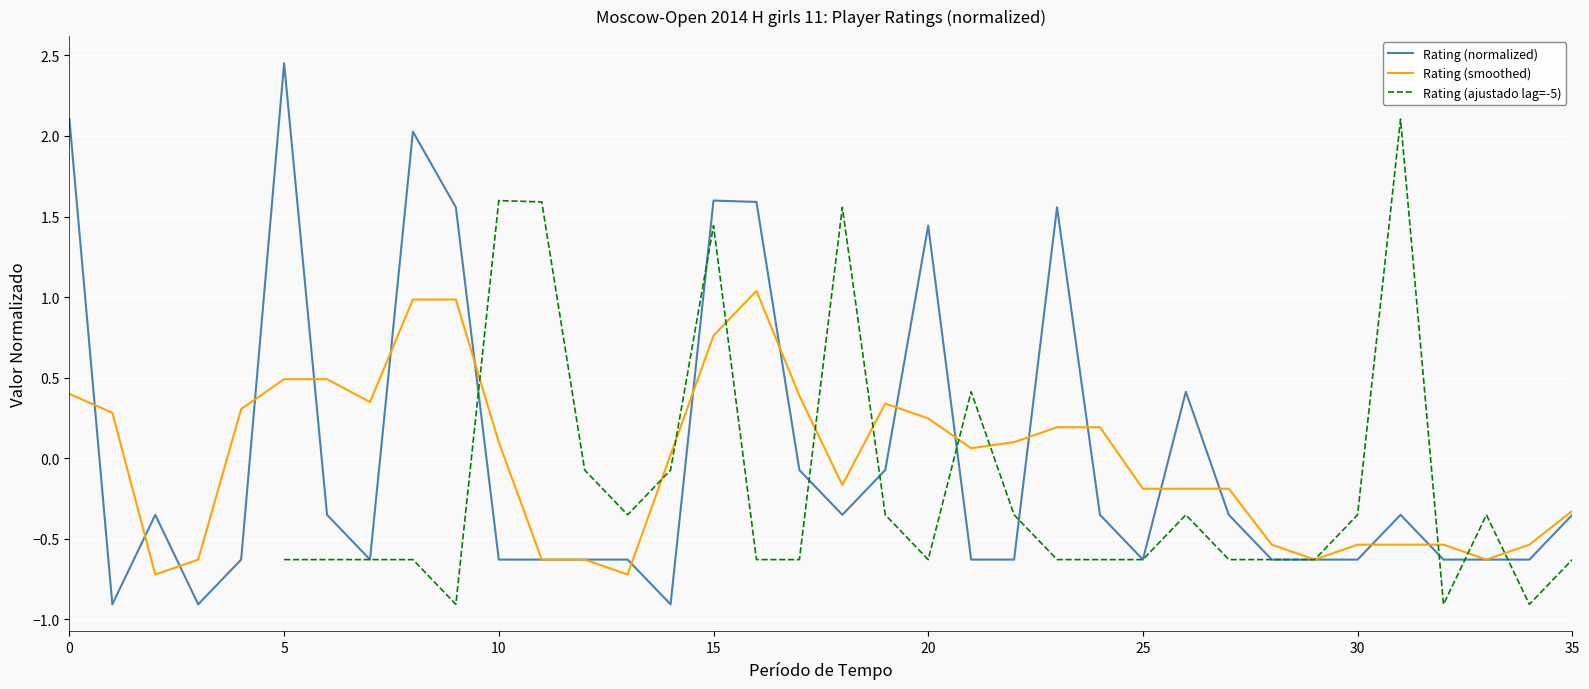

The value of Rating (normalized) at 10 is -0.6. True or false?

True